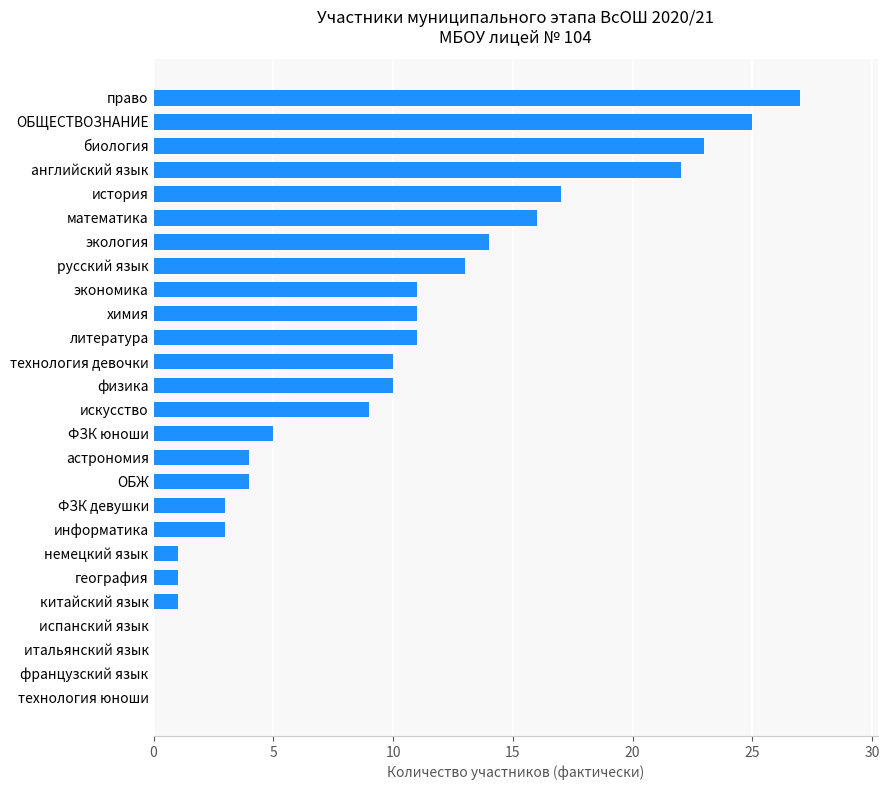

Reading bottom to top, list all the values displayed in this chart.

технология юноши=0	французский язык=0	итальянский язык=0	испанский язык=0	китайский язык=1	география=1	немецкий язык=1	информатика=3	ФЗК девушки=3	ОБЖ=4	астрономия=4	ФЗК юноши=5	искусство=9	физика=10	технология девочки=10	литература=11	химия=11	экономика=11	русский язык=13	экология=14	математика=16	история=17	английский язык=22	биология=23	ОБЩЕСТВОЗНАНИЕ=25	право=27